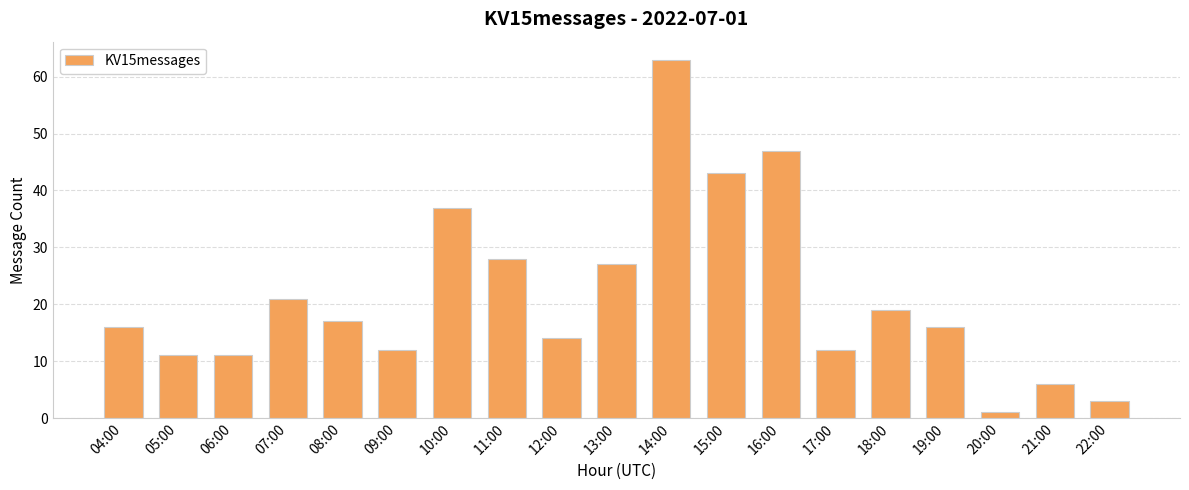

The chart shows a value of 12 at 17:00. True or false?

True